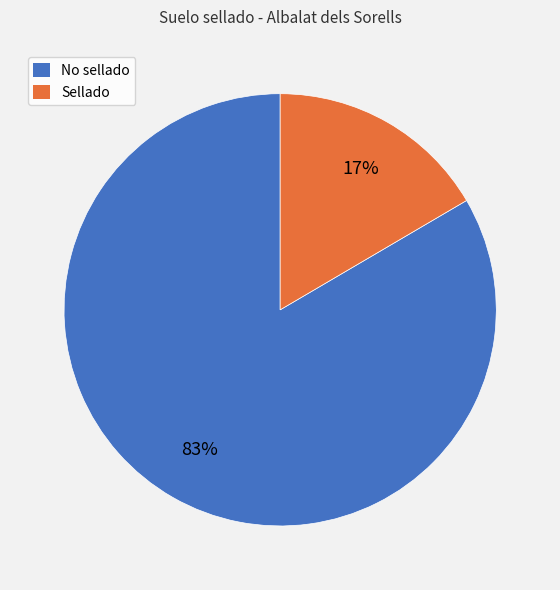

To the nearest percent, what is the combined percentage of Sellado and No sellado?

100%